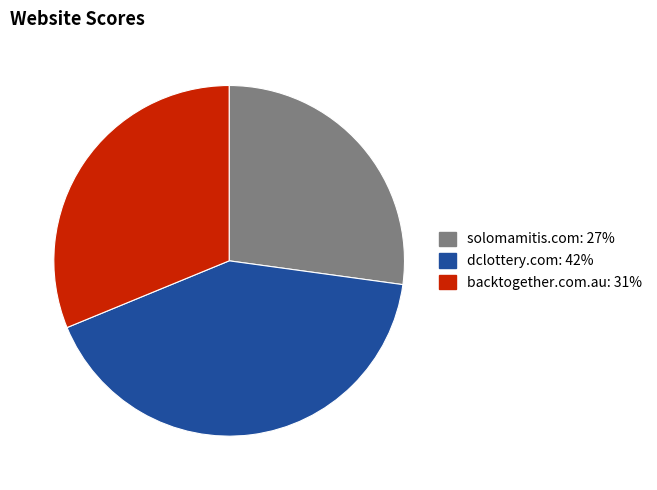

True or false: backtogether.com.au accounts for 43% of the total.

False